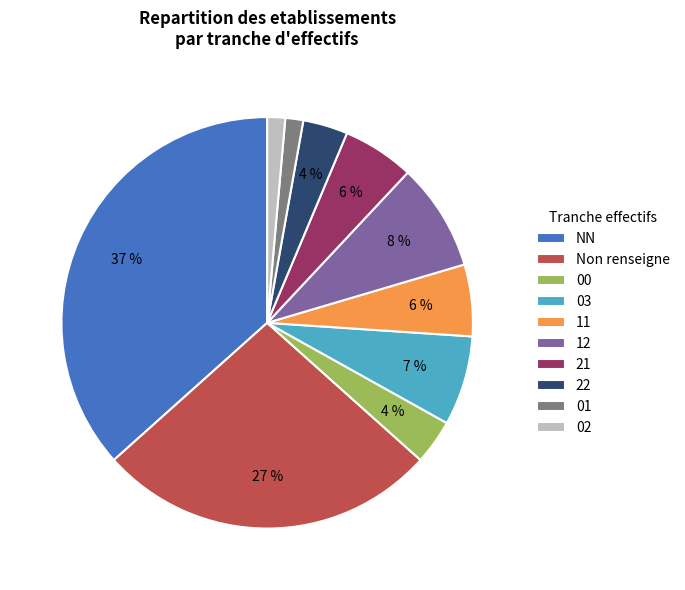

Count the number of slices in the pie.

10